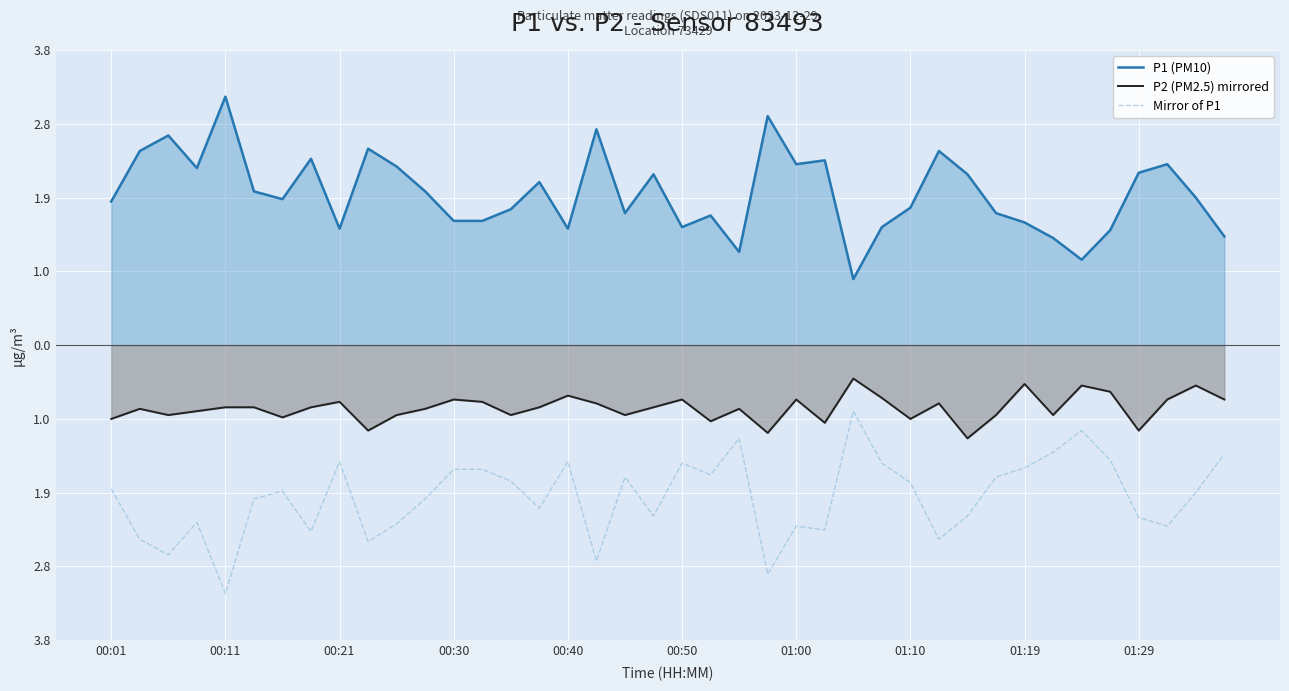

In P1 (PM10), how many points are higher than both neighbors (excluding endpoints)?

12